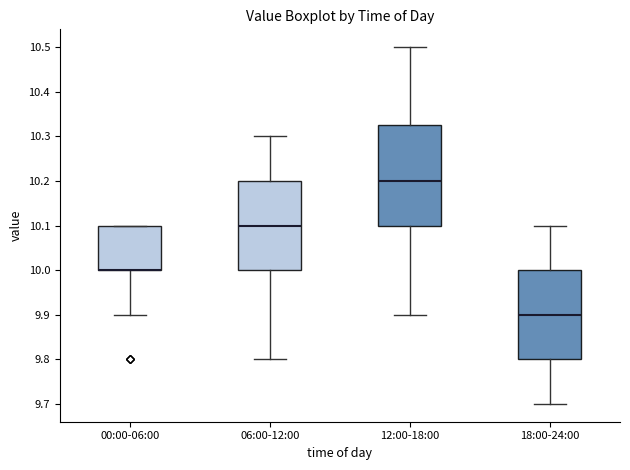

Which box is the tallest, from its lower edge to its upper edge?

12:00-18:00